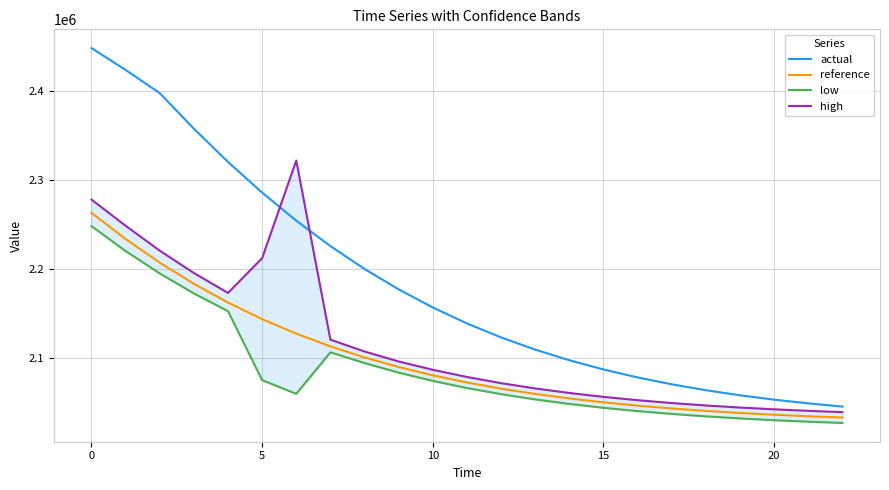

Reading right to left, extract all data points from this chart.

actual: 2045069.0	2048651.0	2052839.1	2057729.5	2063432.4	2070073.1	2077792.1	2086743.8	2097098.0	2109042.3	2122774.1	2138499.0	2156425.2	2176758.8	2199693.9	2225390.1	2253973.4	2285510.9	2319996.9	2357339.4	2397347.2	2423386.2	2447948.8
reference: 2032721.4	2034162.8	2035859.8	2037843.5	2040171.9	2042897.0	2046083.9	2049814.2	2054166.0	2059249.2	2065182.6	2072103.6	2080146.4	2089472.9	2100266.8	2112708.8	2126986.5	2143316.0	2161950.5	2183061.0	2206811.5	2233349.2	2262783.0
low: 2026623.2	2028060.3	2029752.2	2031730.0	2034051.4	2036768.3	2039945.6	2043664.8	2048003.5	2053071.5	2058987.1	2065887.3	2073905.9	2083204.5	2093965.9	2106010.9	2059367.3	2074750.7	2152308.3	2172217.9	2194679.7	2219850.2	2247858.3
high: 2038819.5	2040265.2	2041967.3	2043957.0	2046292.4	2049025.7	2052222.1	2055963.7	2060328.5	2065427.0	2071378.2	2078319.9	2086386.8	2095741.3	2106964.6	2120266.8	2321592.6	2211881.3	2172793.6	2195192.8	2220310.5	2248273.9	2277707.7